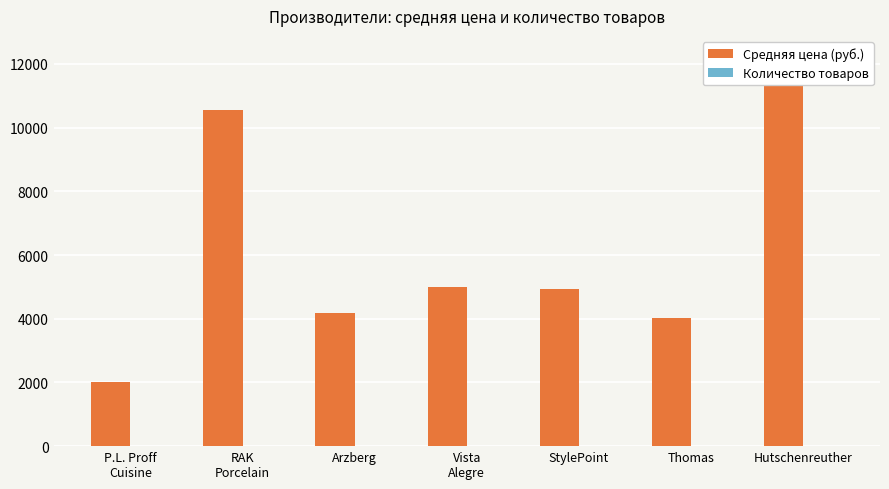

The Средняя цена (руб.) series shows 12265.0 at Hutschenreuther. True or false?

True